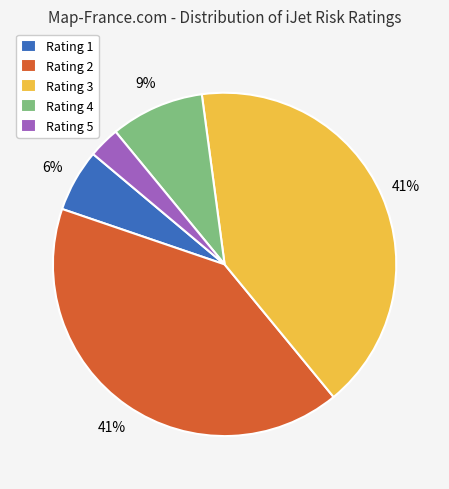

To the nearest percent, what is the average slice percentage?

20%